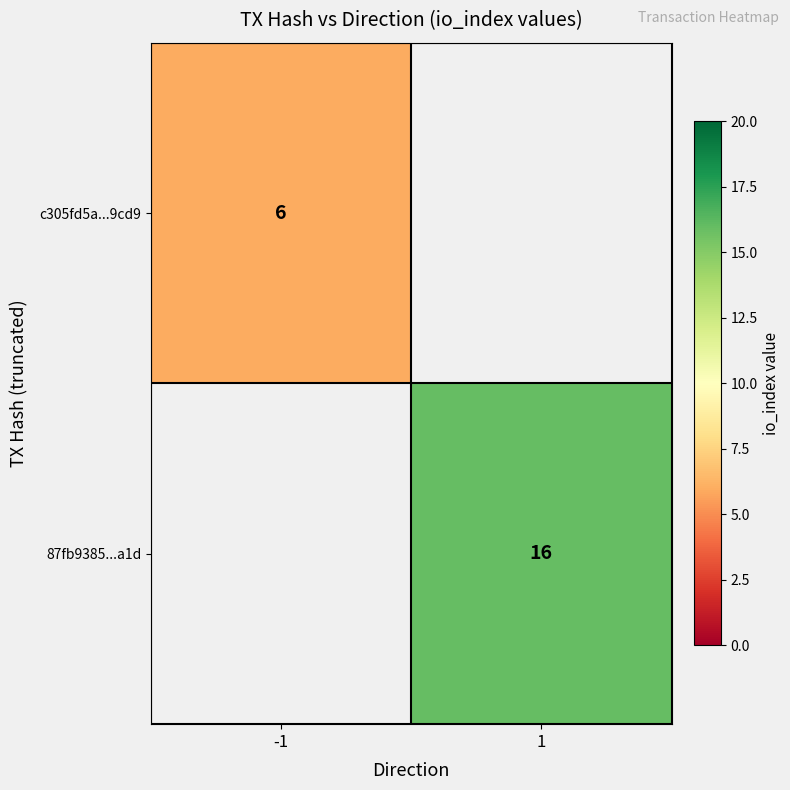

The 87fb9385...a1d series shows 16 at 1. True or false?

True